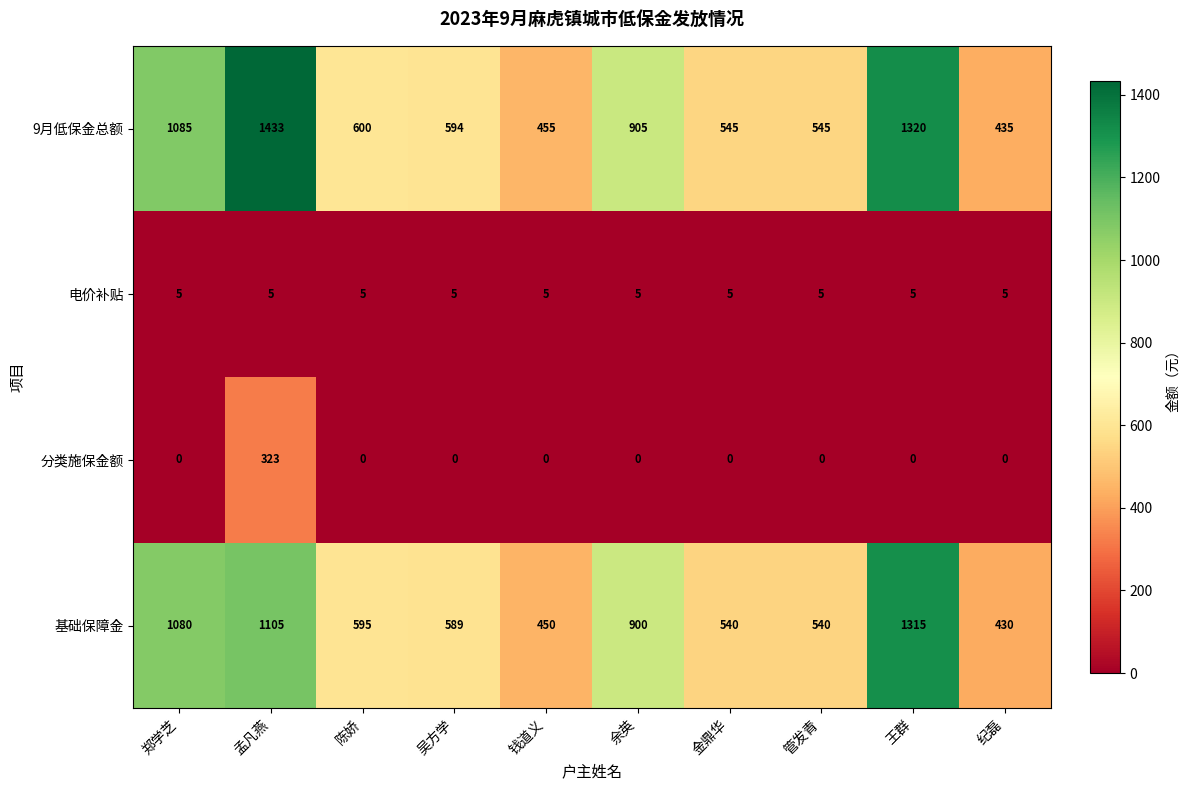

What is the spread (max minus min) of values at 陈娇?

600